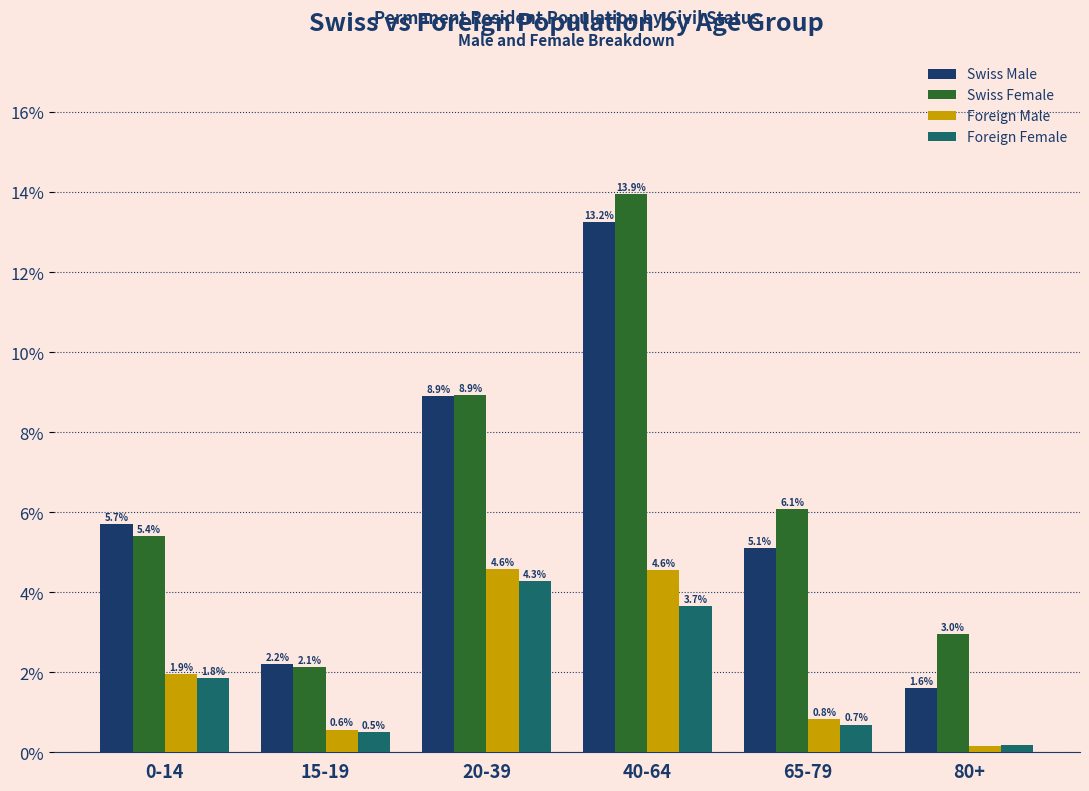

At which label is Foreign Male closest to 2?

0-14